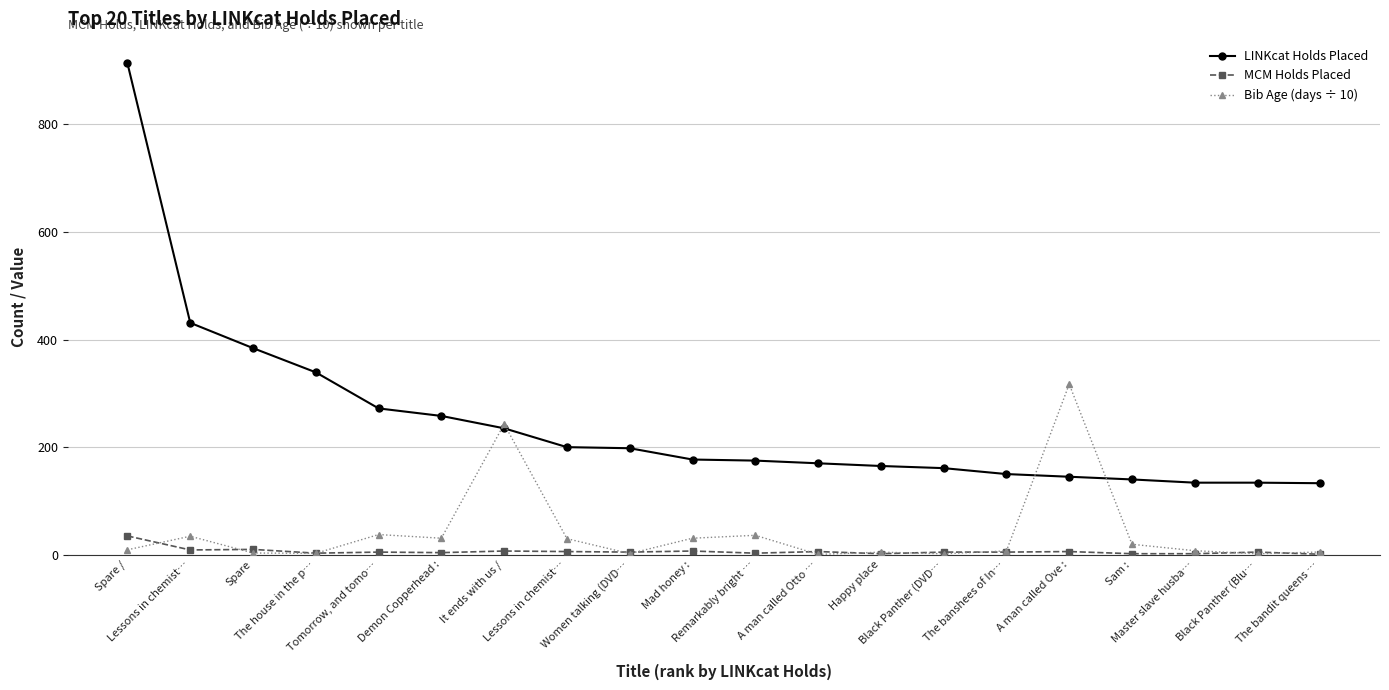

What are all the series names shown in the legend?

LINKcat Holds Placed, MCM Holds Placed, Bib Age (days ÷ 10)